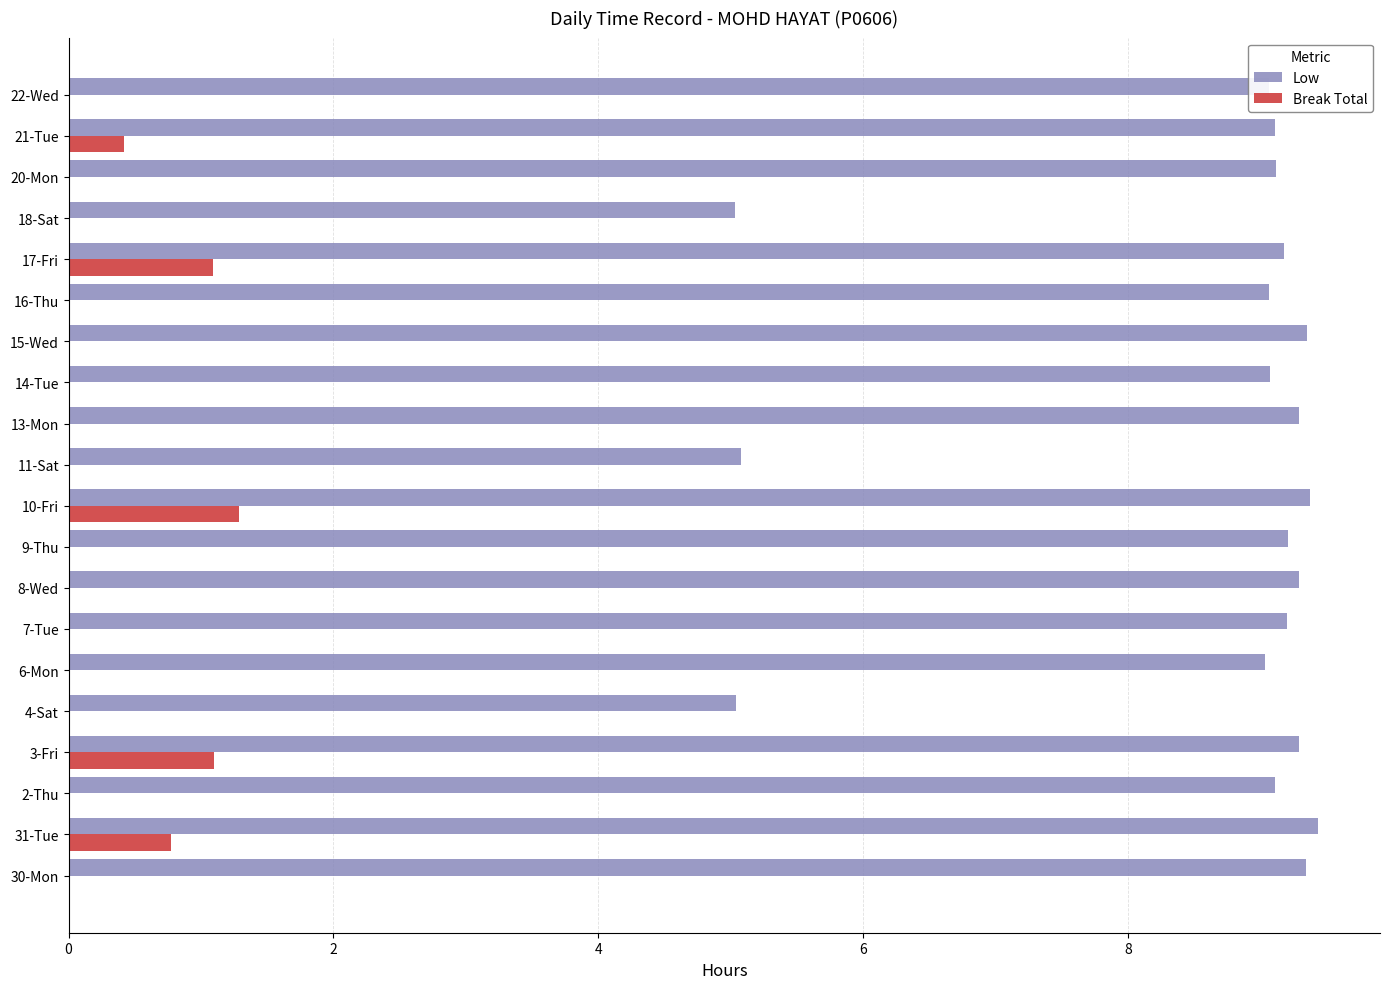

How many categories are shown in the chart?

20